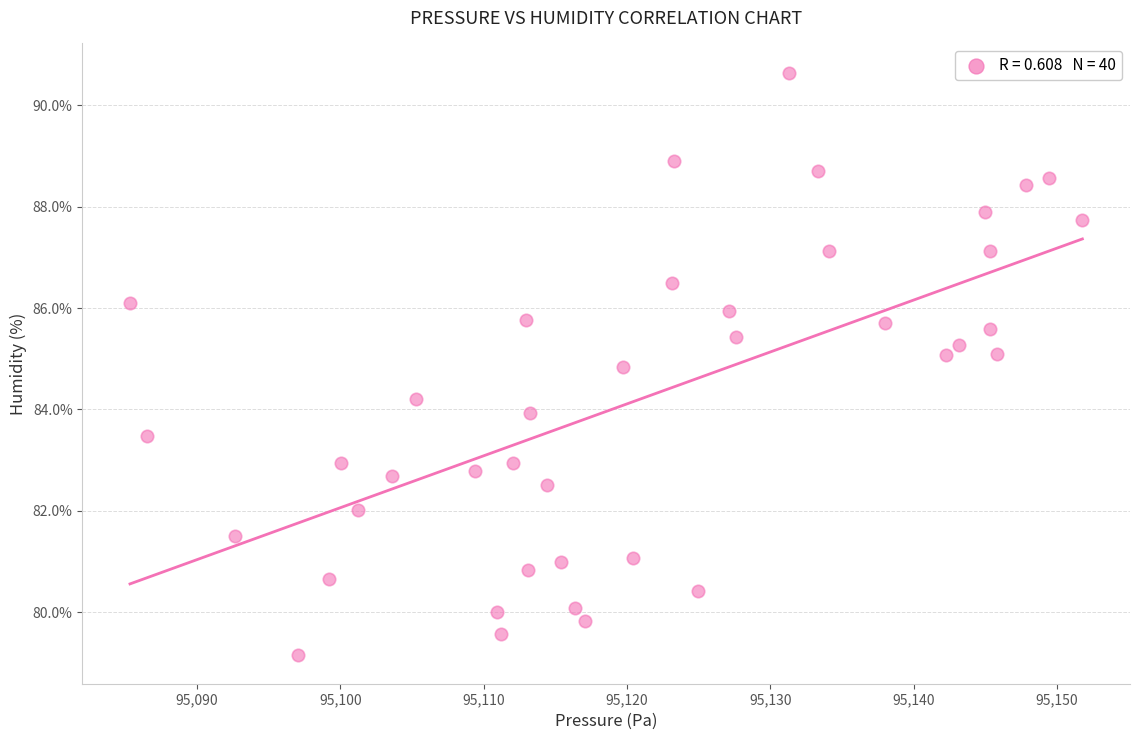

What is the range of Y values (max minus min)?

11.5